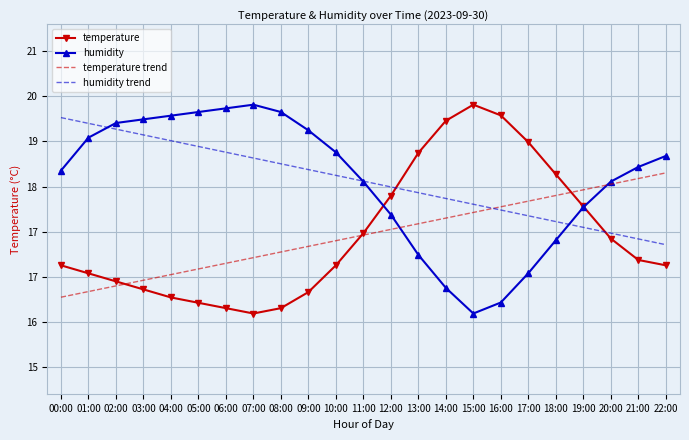

Is the value of temperature at 06:00 greater than the value of humidity trend at 05:00?

No